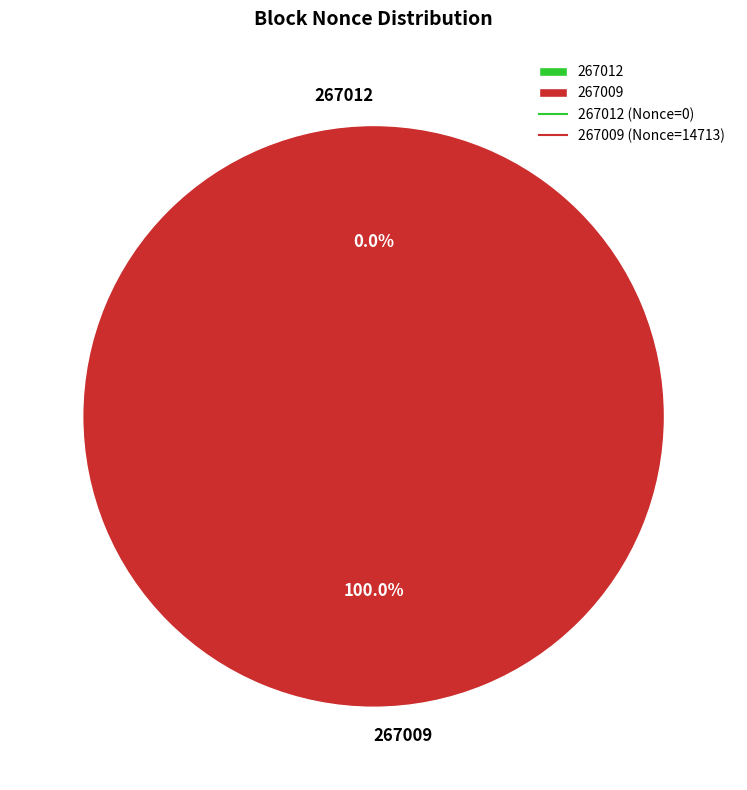

To the nearest percent, what is the difference between the 267012 and 267009 slice percentages?

100%